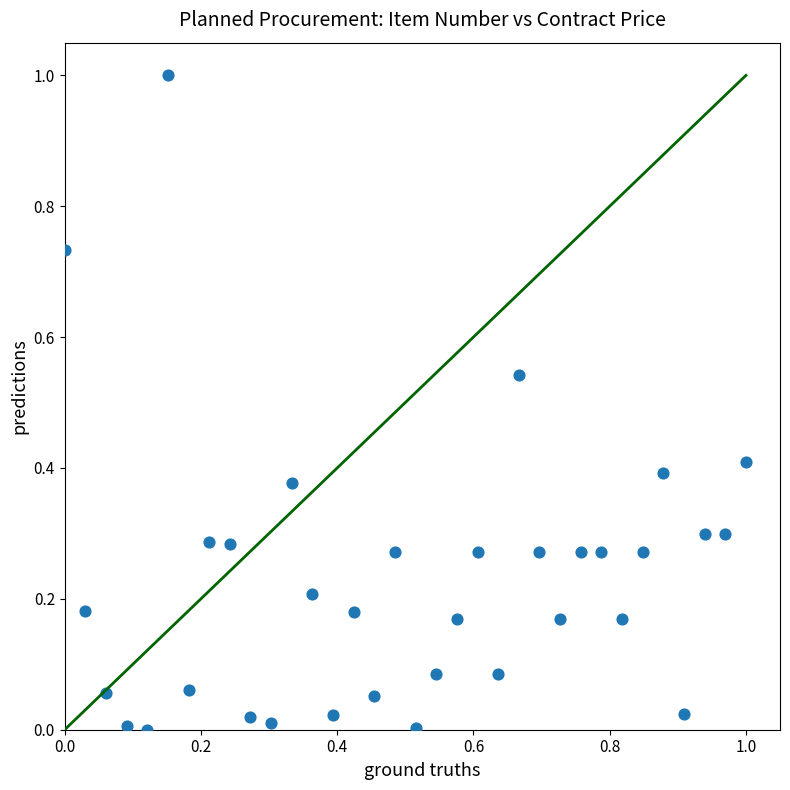

What is the range of Y values (max minus min)?

1.0